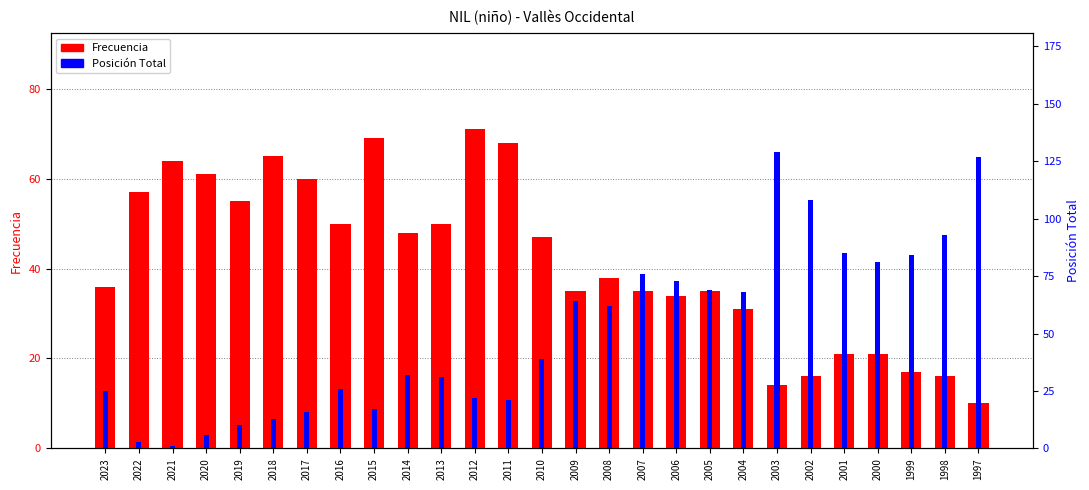

What is the smallest value displayed?

1